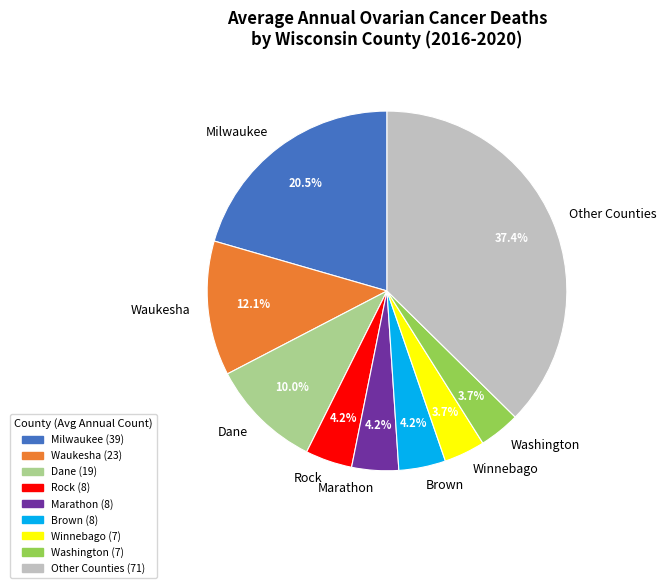

Does any single category account for the majority?

No